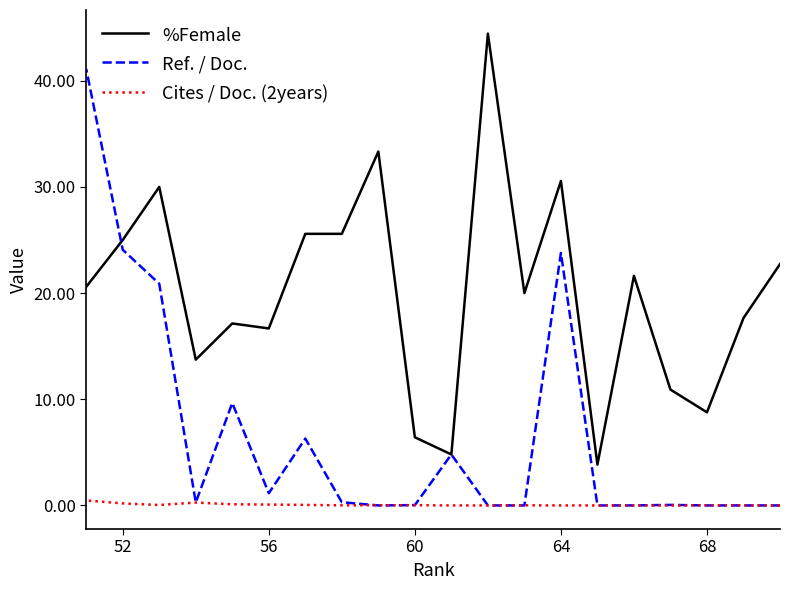

Which series has the widest spread of values?

Ref. / Doc.